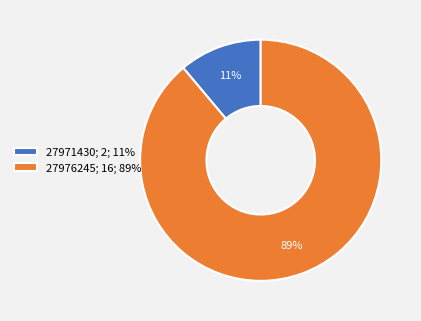

Which category has the smallest portion of the pie?

27971430